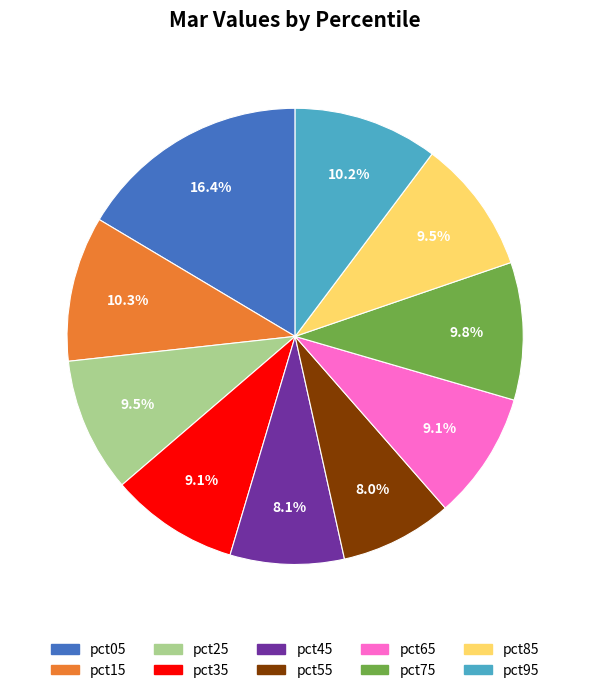

What is the largest slice in the pie chart?

pct05